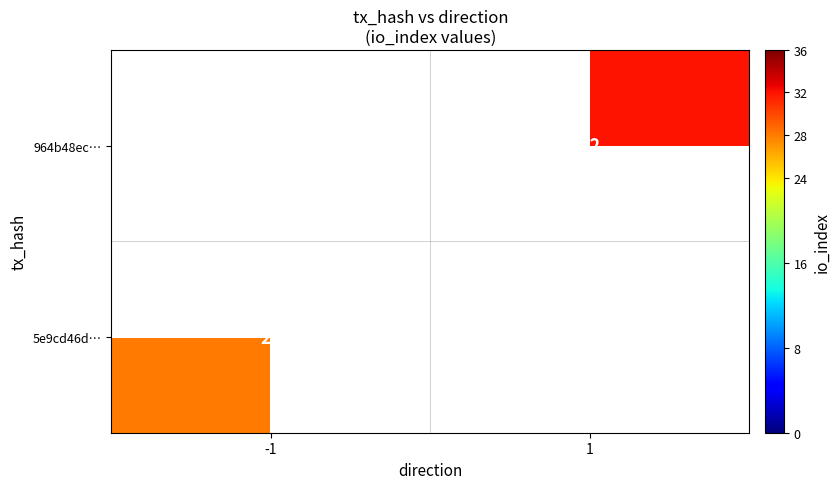

Which label corresponds to the smallest value in the chart?

-1